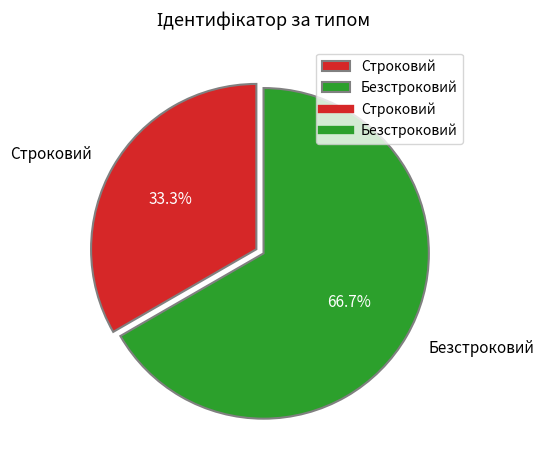

Approximately how many times larger is the value at Безстроковий compared to Строковий?

2.0